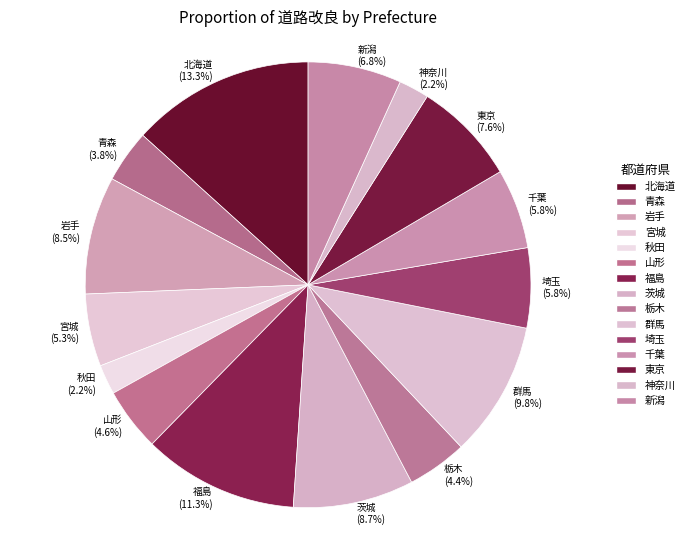

To the nearest percent, what is the difference between the largest and smallest slice percentages?

11%